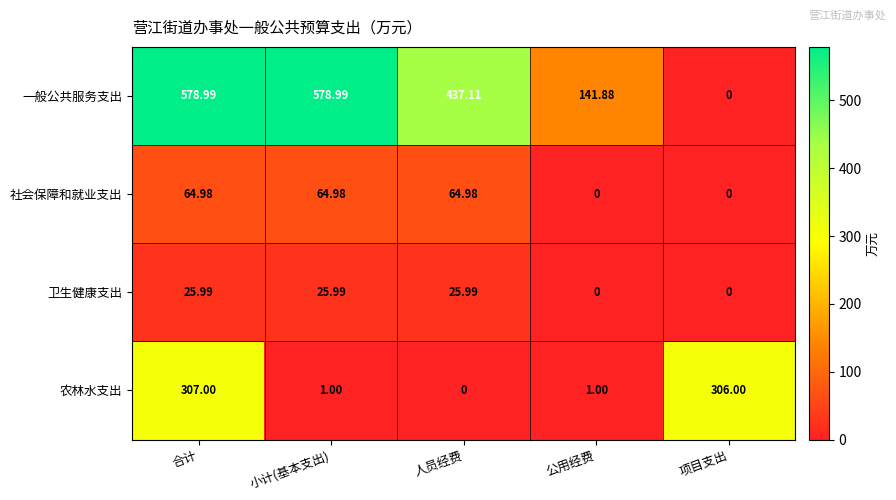

Which series has the widest spread of values?

一般公共服务支出